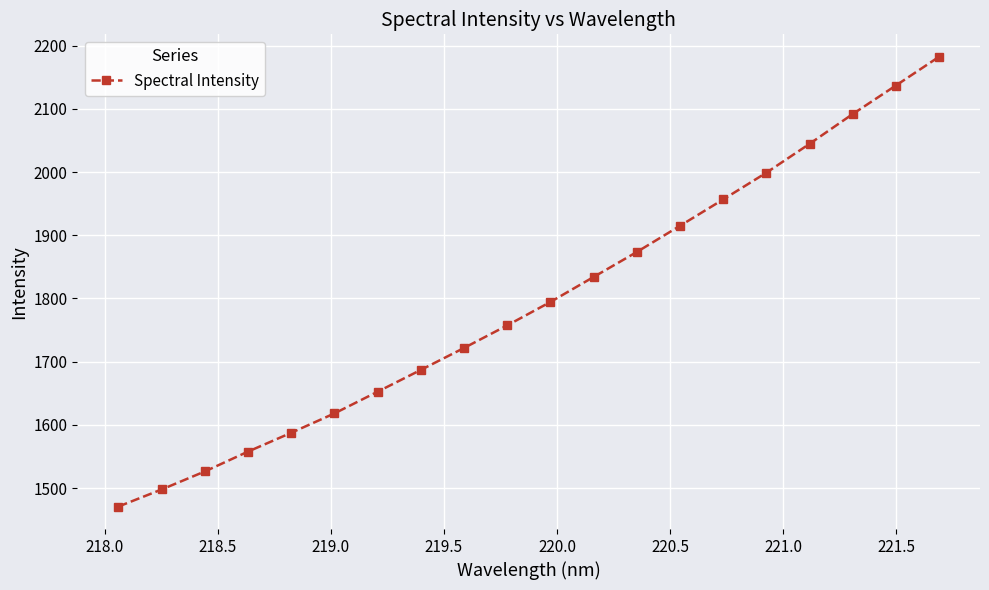

What is the value of the 15th point from the left?

1956.7